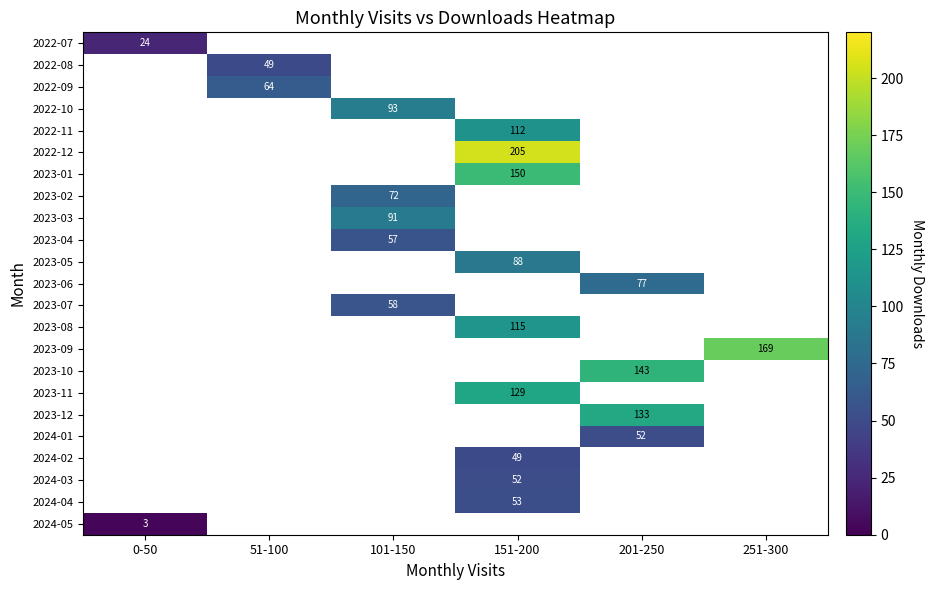

The 2023-04 series shows 57 at 101-150. True or false?

True